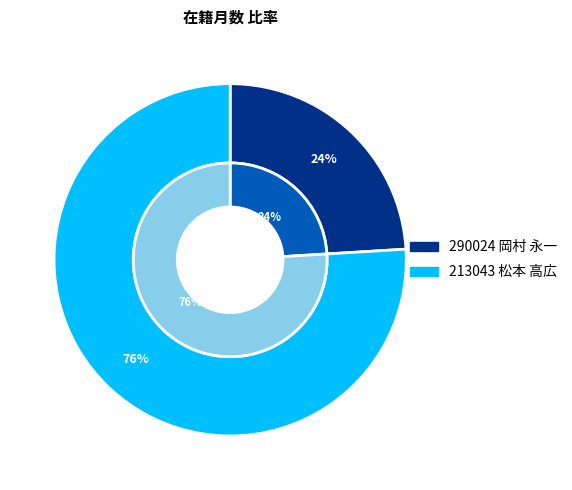

Is it true that 290024 岡村 永一 is 32% of the pie?

False